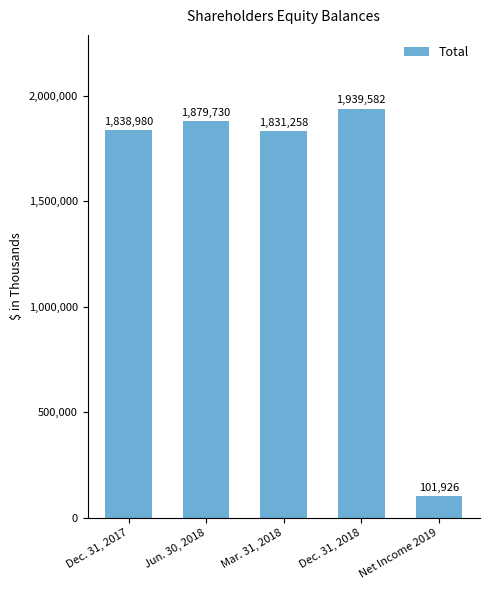

What is the difference between the second highest and minimum values?

1777804